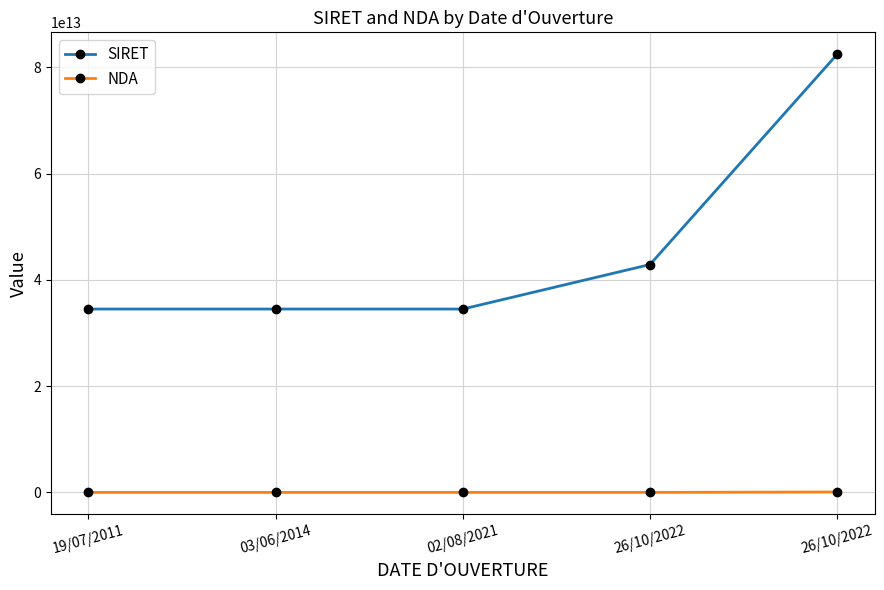

How many values in the SIRET series are below 34505222900050?

2